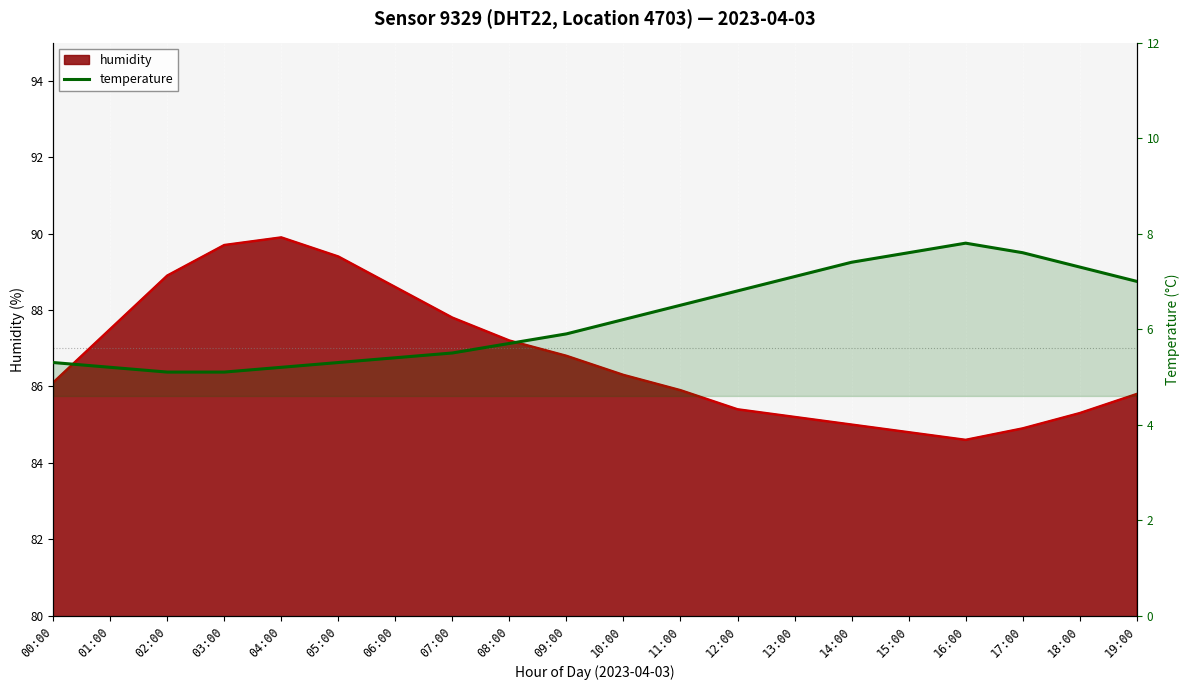

What is the minimum value shown in the chart?

5.1